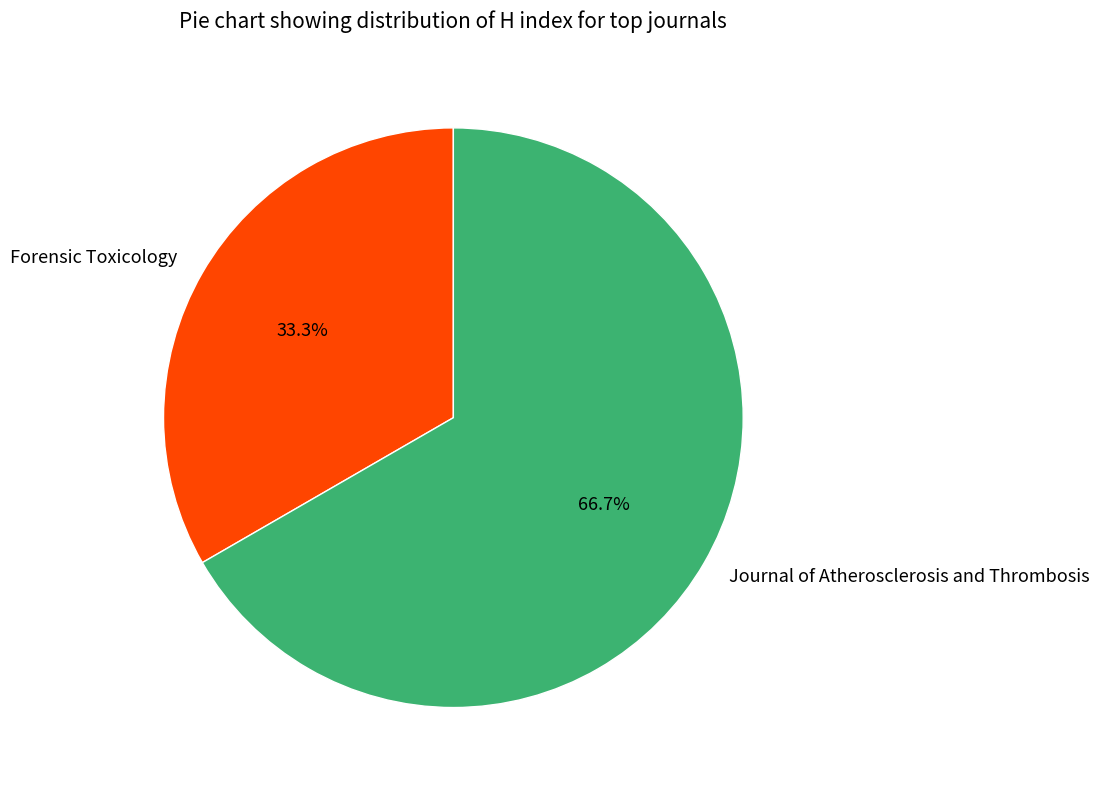

Rank the categories by value from lowest to highest.

Forensic Toxicology, Journal of Atherosclerosis and Thrombosis